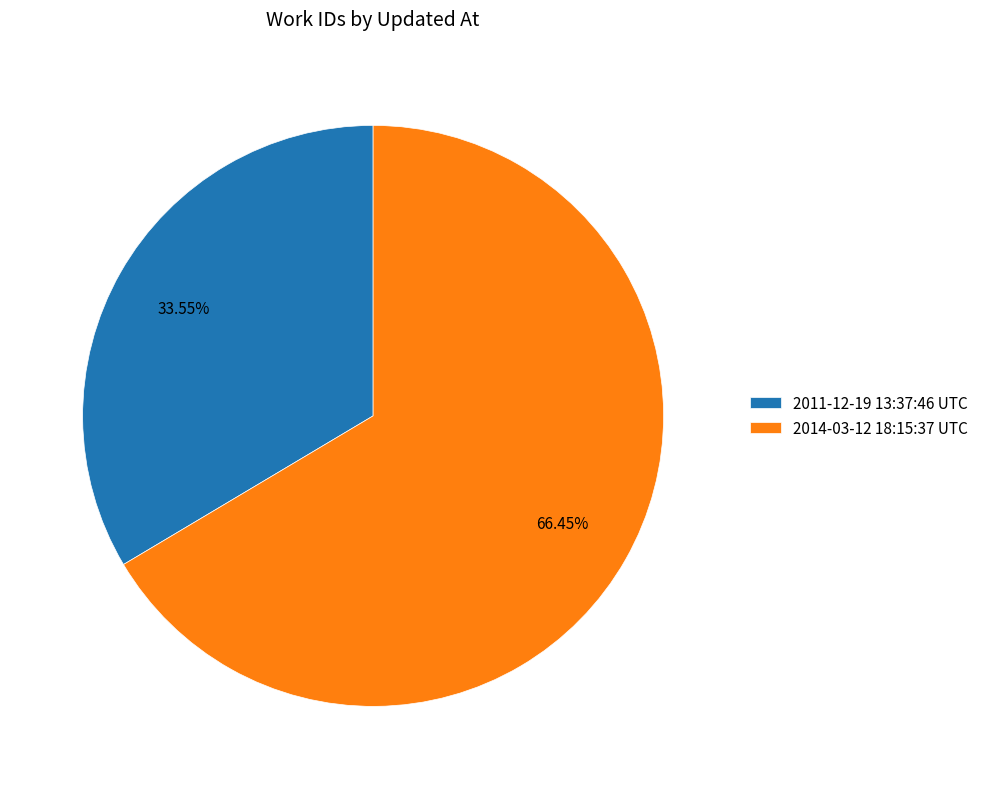

What is the total percentage of 2011-12-19 13:37:46 UTC and 2014-03-12 18:15:37 UTC?

100.0%